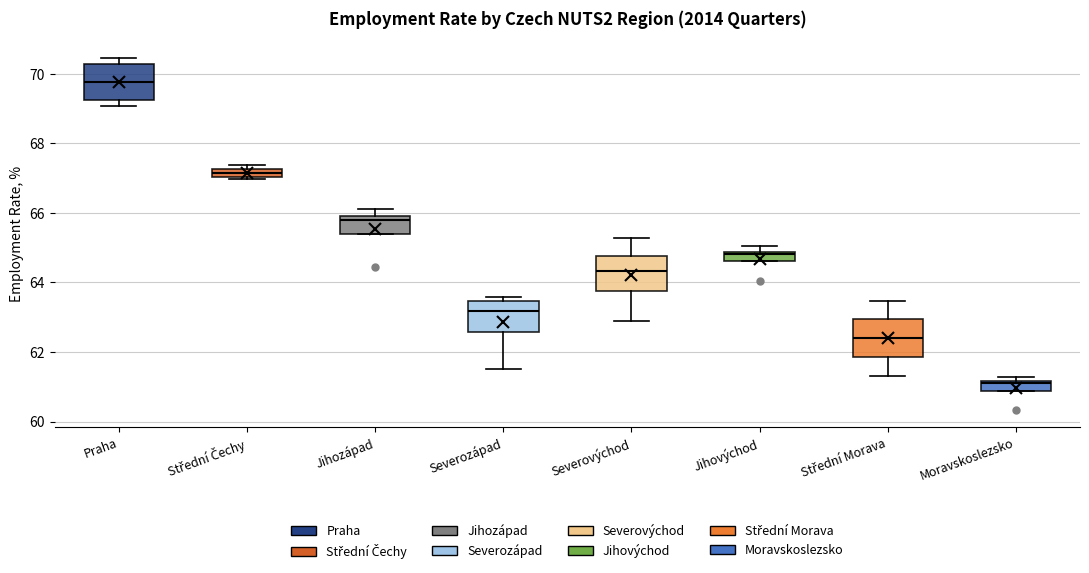

Where is the upper edge of the box for Jihozápad on the y-axis? The values are not printed on the chart, so give them approximately, as read against the axis.

66.0